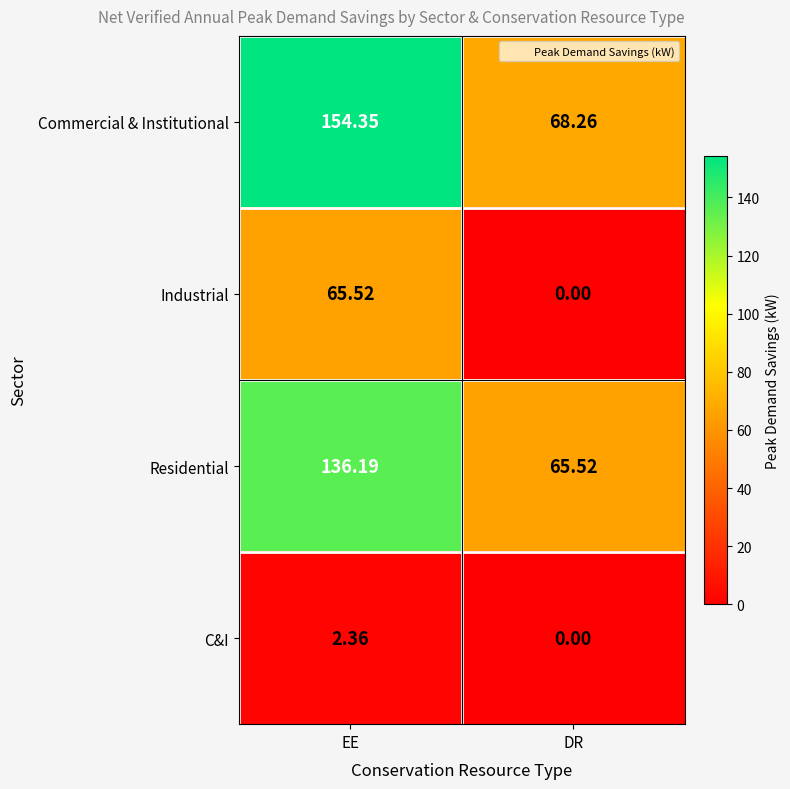

Count the number of data series in this chart.

4